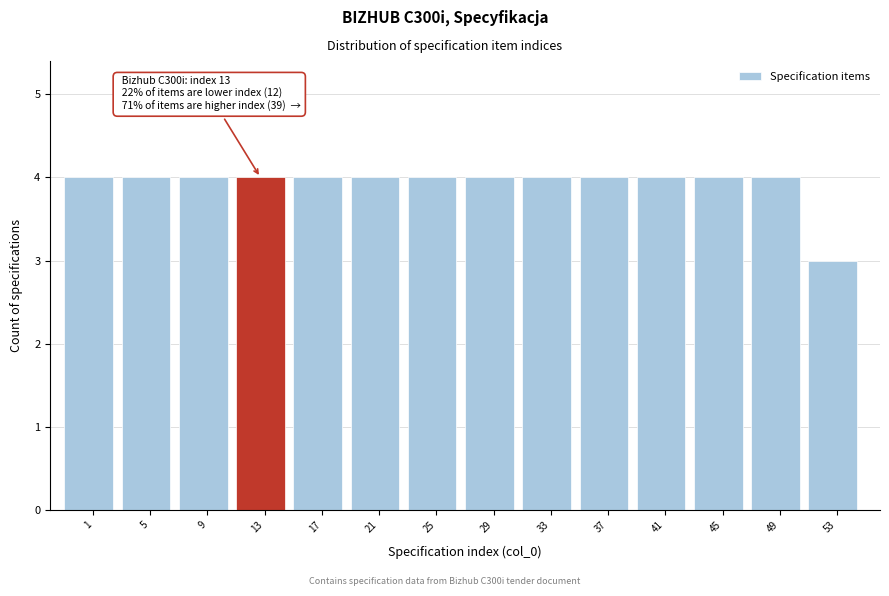

Reading right to left, what are all the values shown in this chart?

53=3	49=4	45=4	41=4	37=4	33=4	29=4	25=4	21=4	17=4	13=4	9=4	5=4	1=4